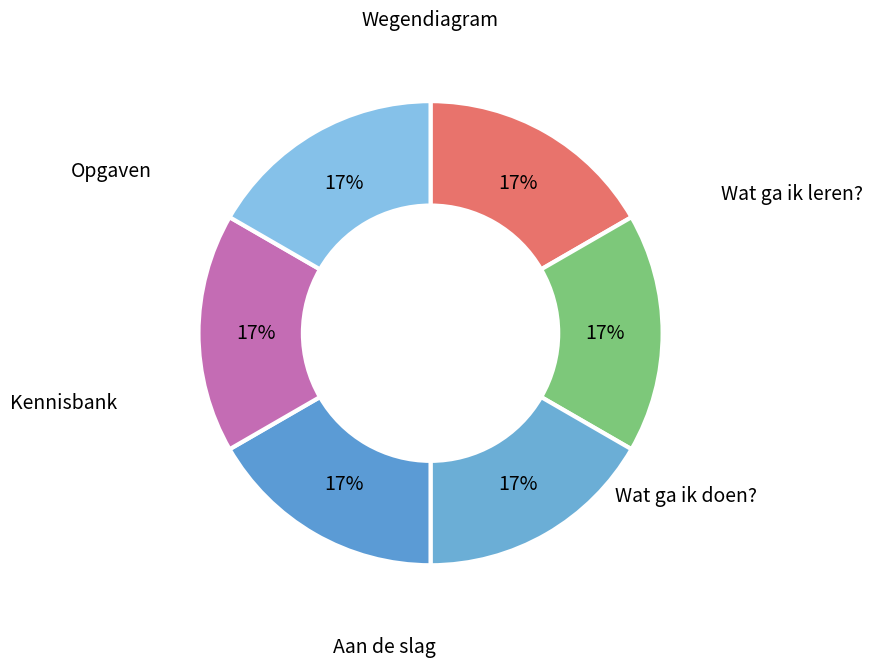

The Kennisbank slice represents 31% of the pie. True or false?

False